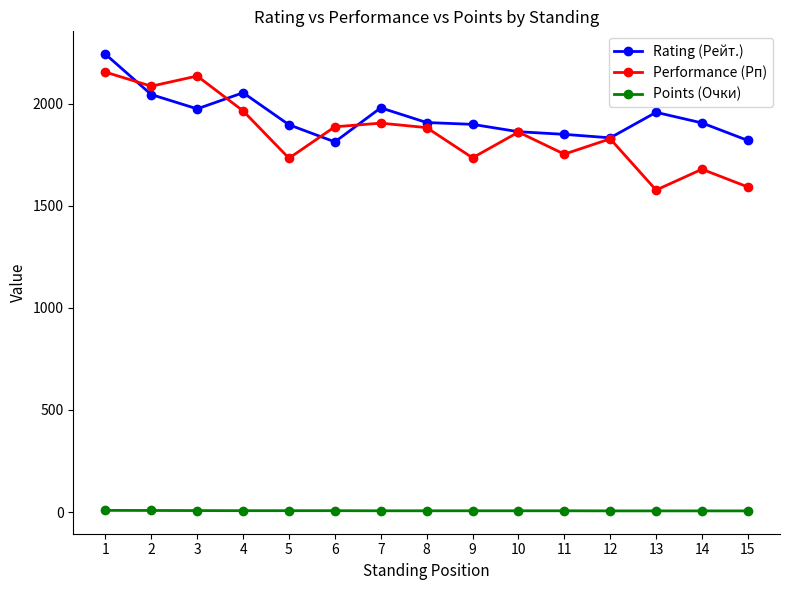

What is the value of the Rating (Рейт.) point at the 2nd from the left?

2046.0